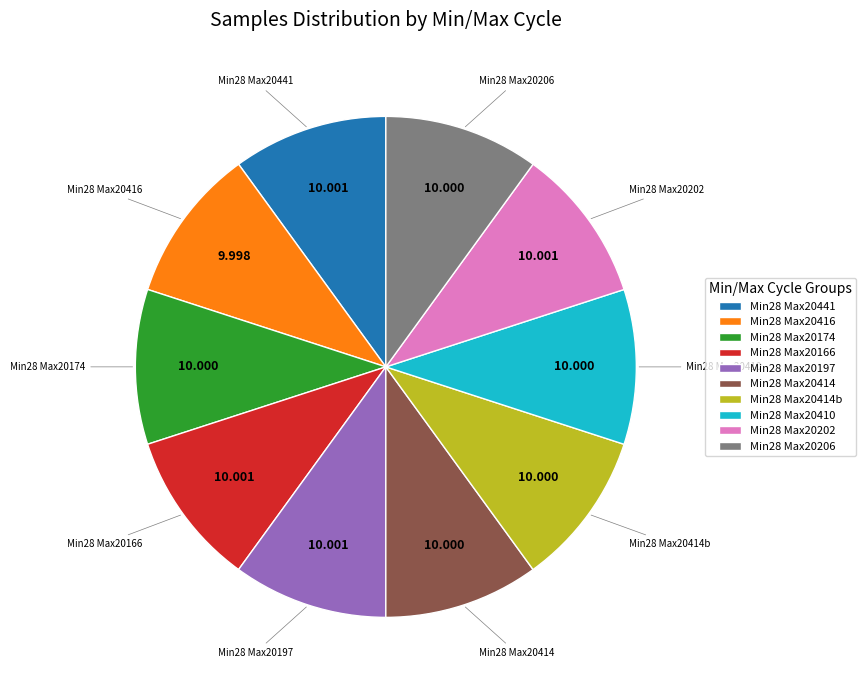

Count the number of slices in the pie.

10